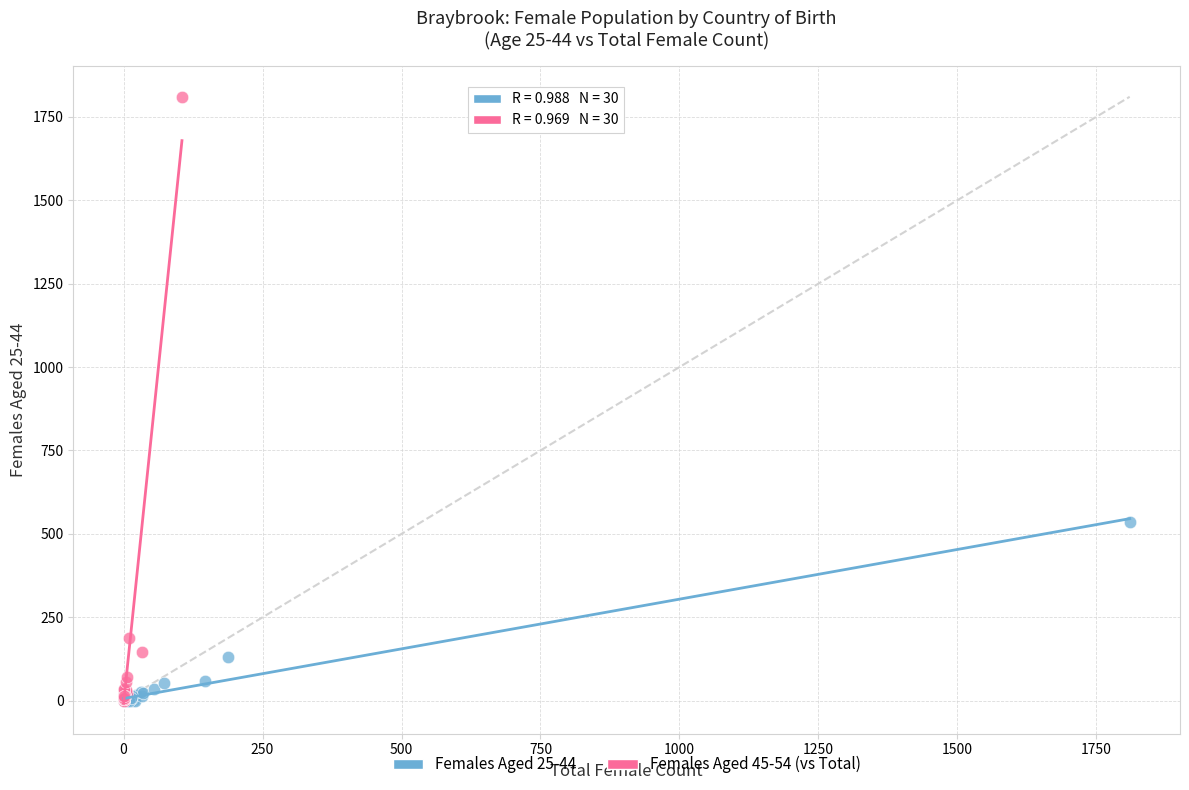

Which series has the widest spread of Y values?

Females Aged 45-54 (vs Total)